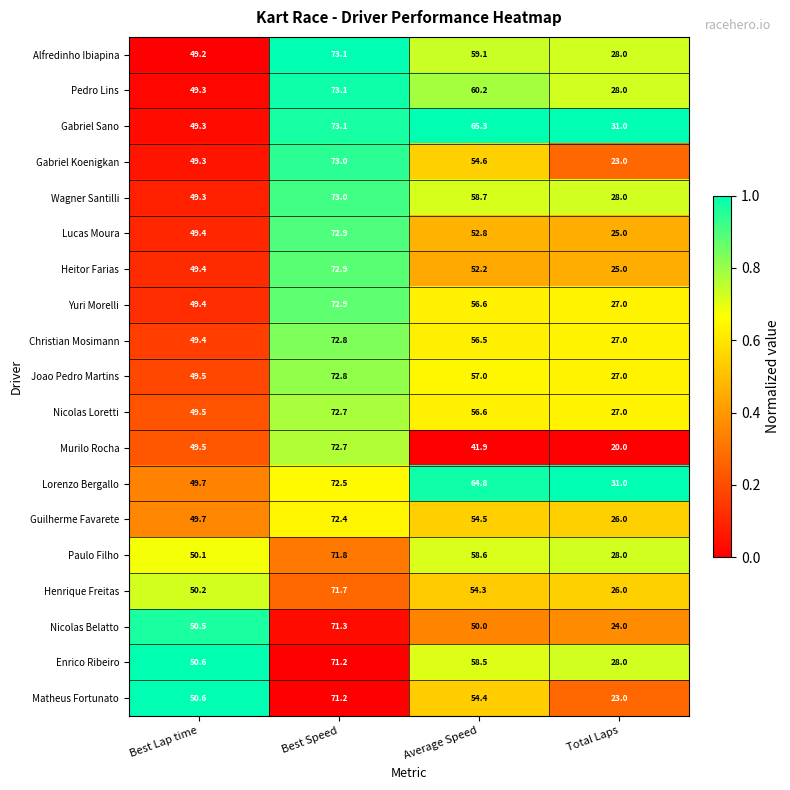

What is the total value across all series at Average Speed?

1066.6